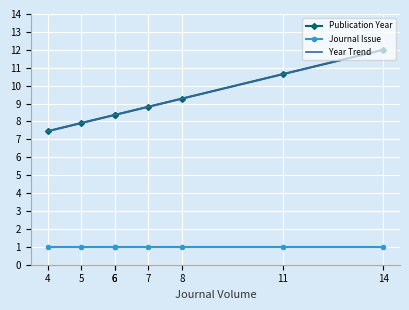

Between 6 and 6, which is larger?

6